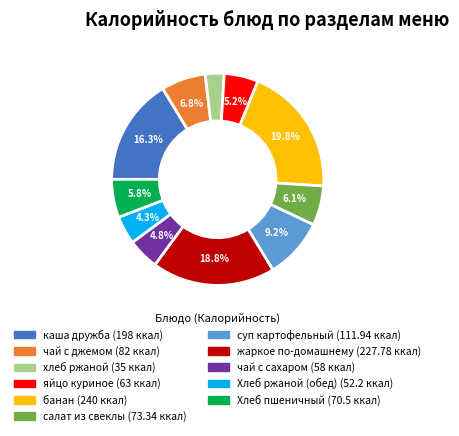

How much of the chart is everything except банан?

80.2%